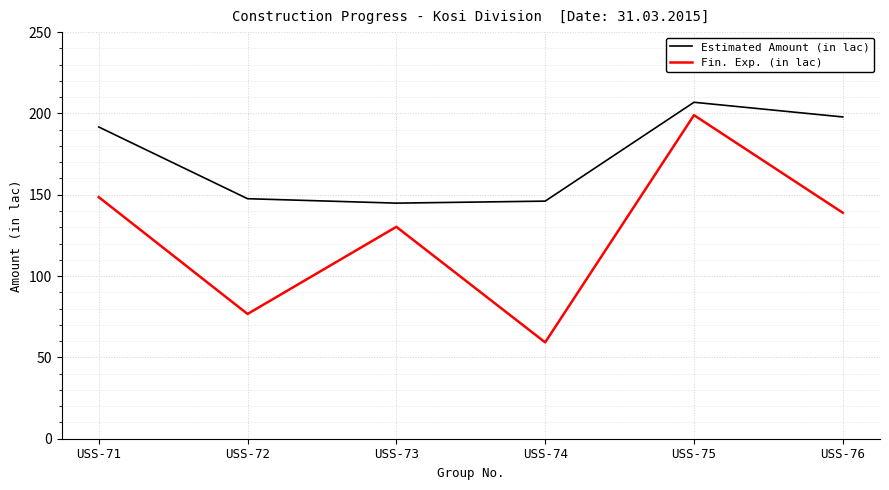

The value of Fin. Exp. (in lac) at USS-71 is 67.1. True or false?

False